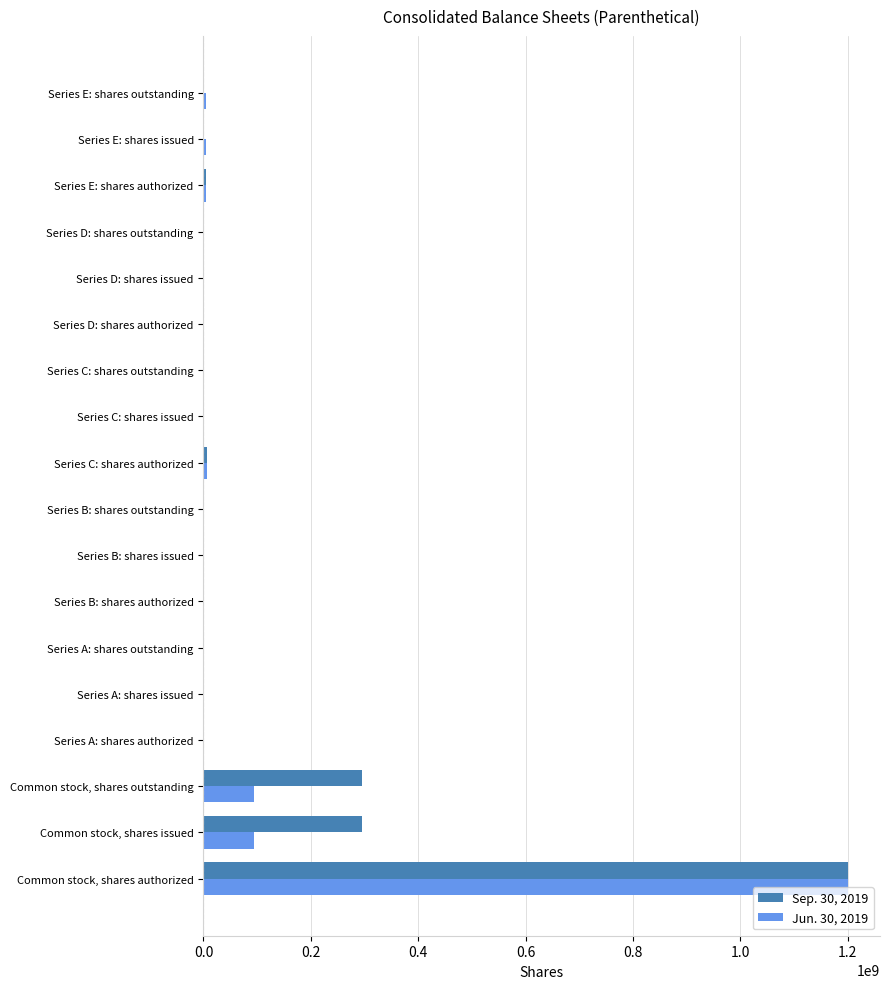

At which category does the chart reach its peak across all series?

Common stock, shares authorized